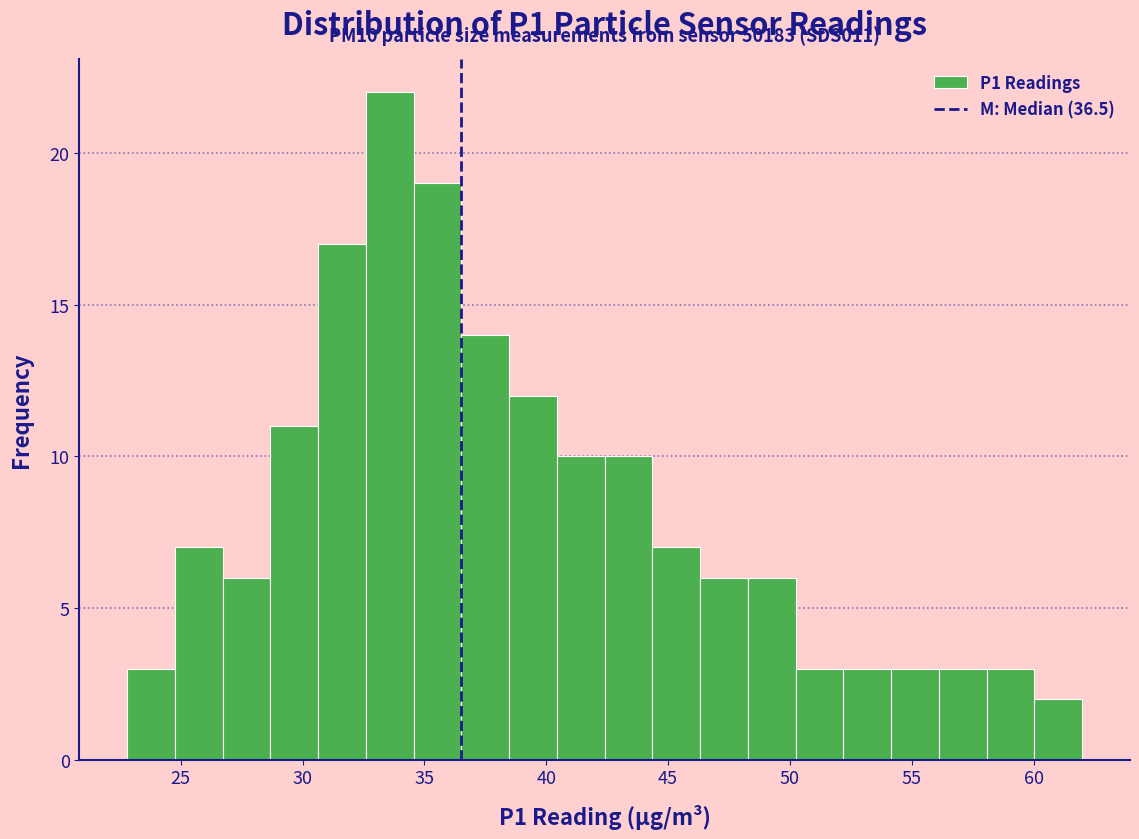

Around what value on the x-axis is the tallest bar? Give the approximate position of its centre, as read against the axis.

33.5